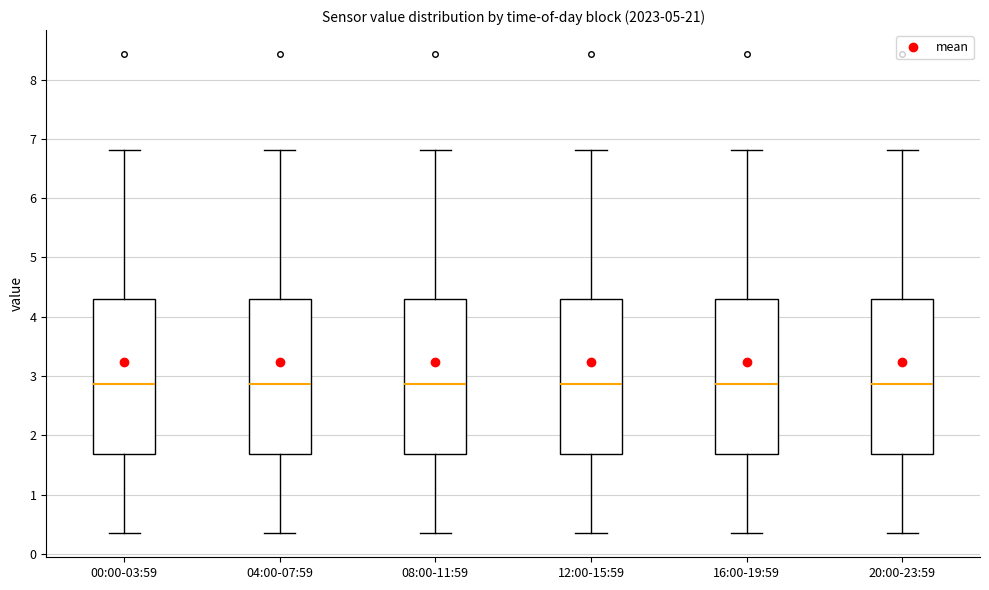

Where is the upper edge of the box for 08:00-11:59 on the y-axis? The values are not printed on the chart, so give them approximately, as read against the axis.

4.3